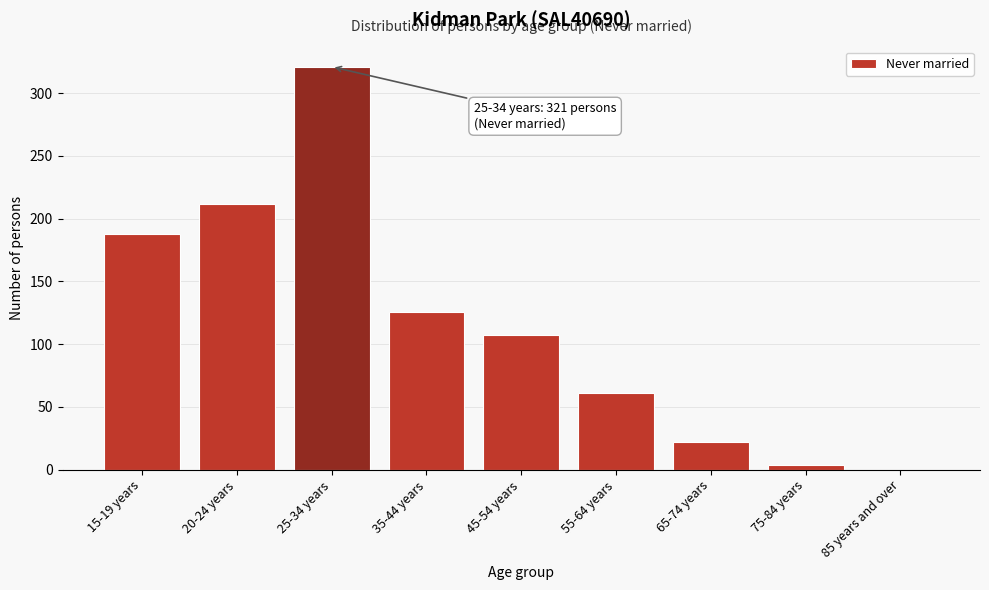

Reading left to right, what are all the values shown in this chart?

15-19 years=188	20-24 years=212	25-34 years=321	35-44 years=126	45-54 years=107	55-64 years=61	65-74 years=22	75-84 years=4	85 years and over=0